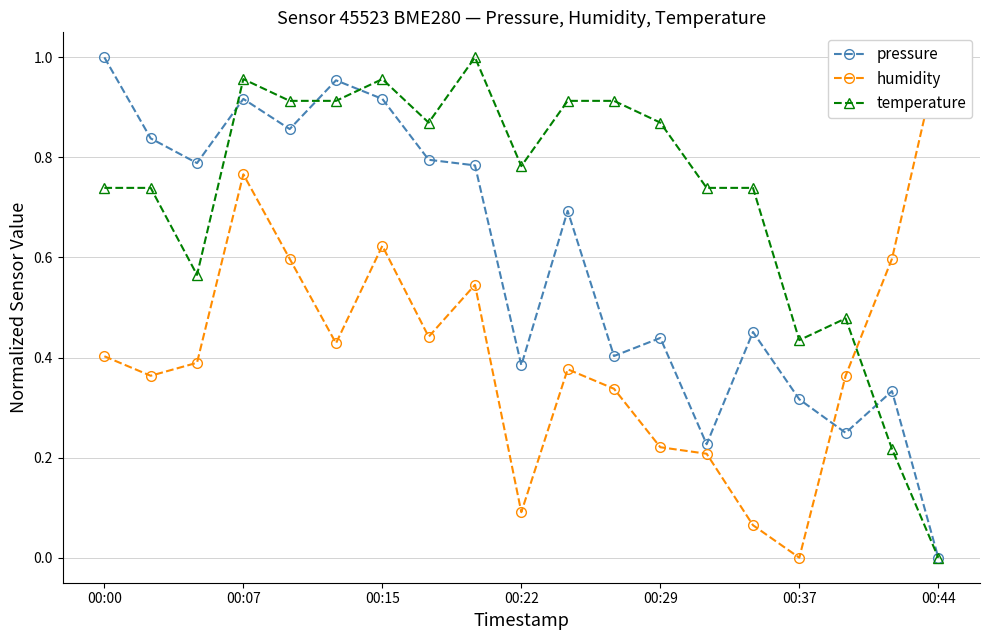

True or false: temperature has more than 0 points higher than both neighbors.

True